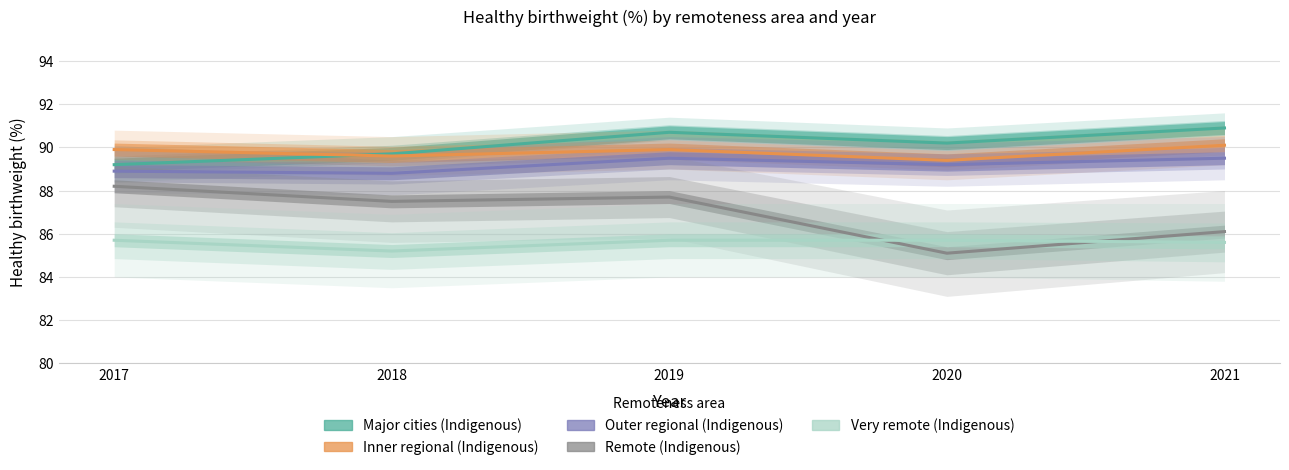

List the labels in order of Outer regional (Indigenous) value, smallest first.

2018, 2017, 2020, 2019, 2021